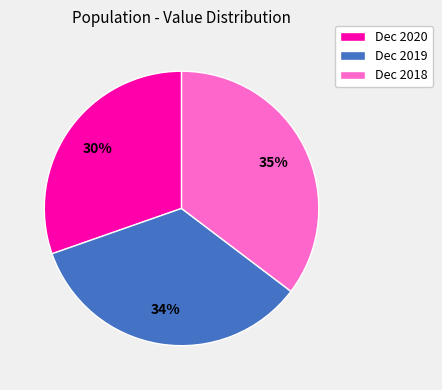

How many segments does this pie chart have?

3